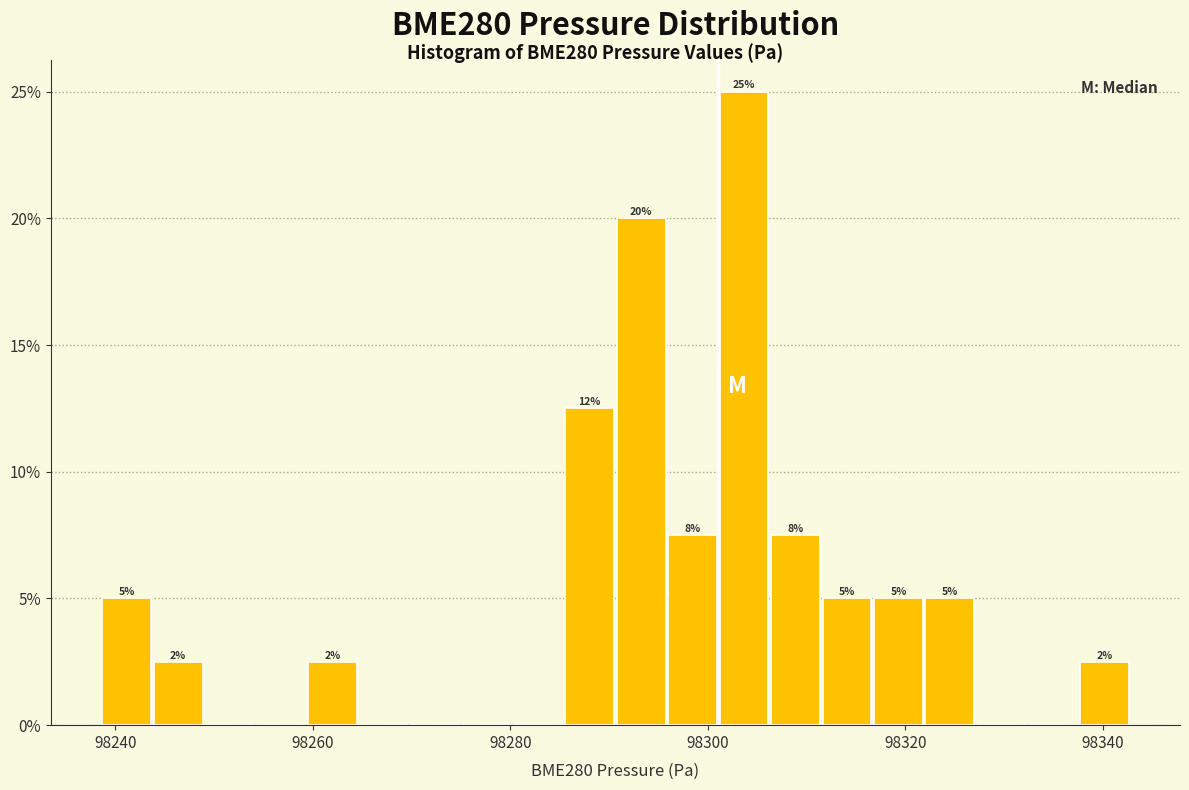

Around what value on the x-axis is the tallest bar? Give the approximate position of its centre, as read against the axis.

98304